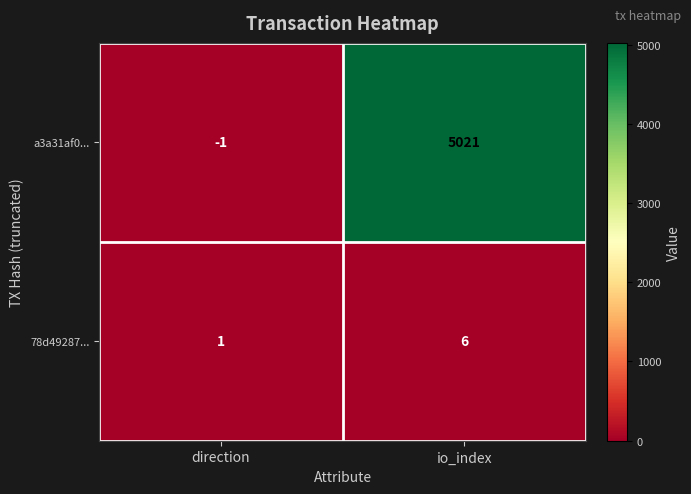

How many series are shown in this chart?

2